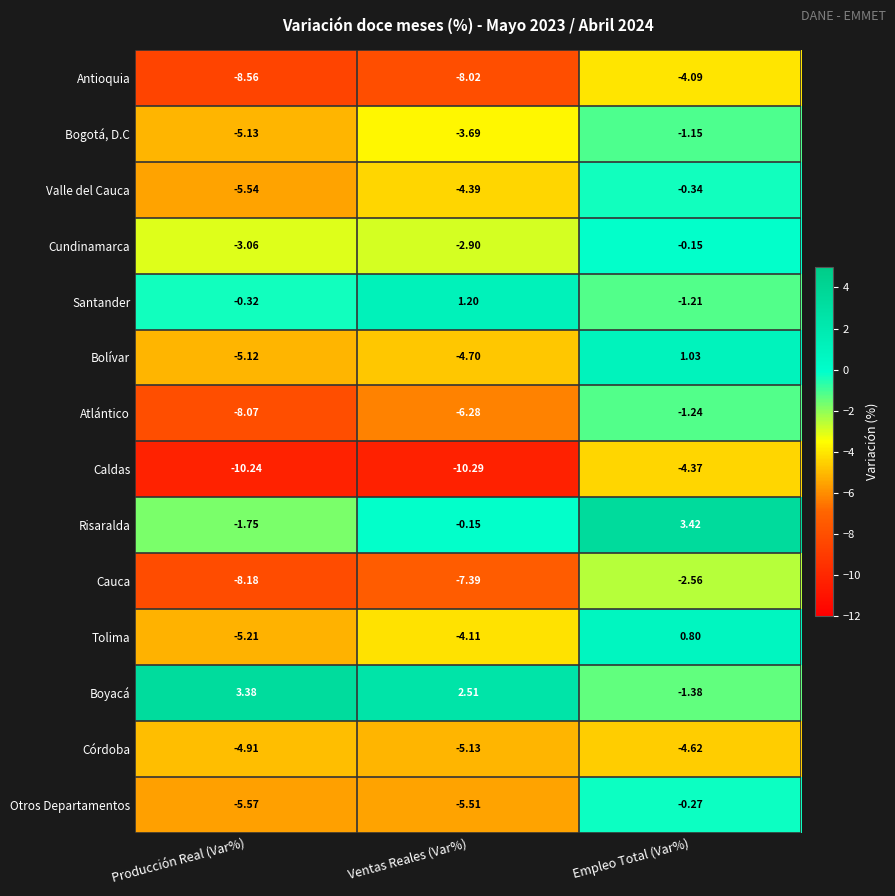

Which category has the lowest value in the Otros Departamentos series?

Producción Real (Var%)